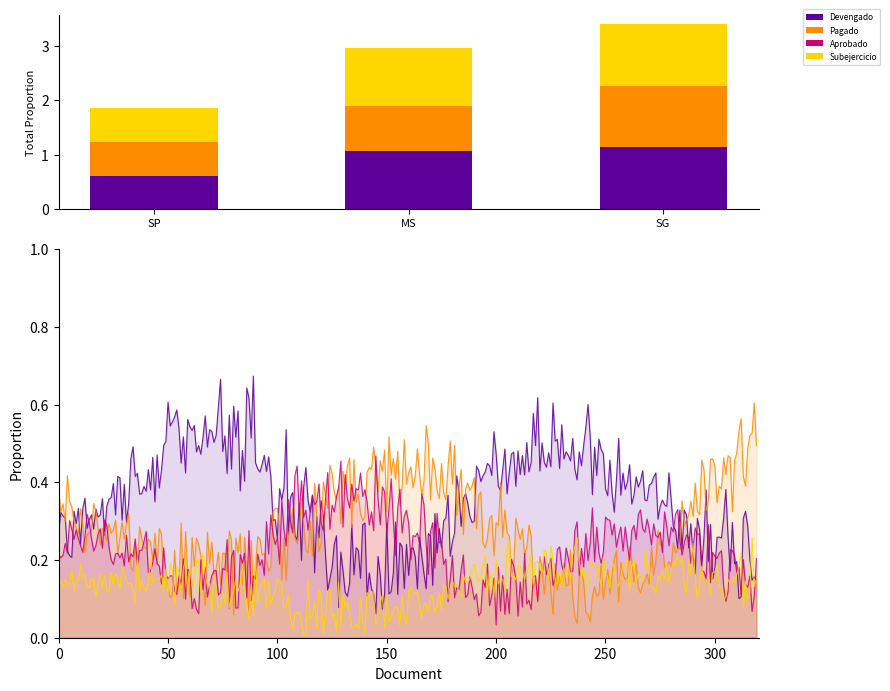

What is the average value of the Subejercicio series?

0.9